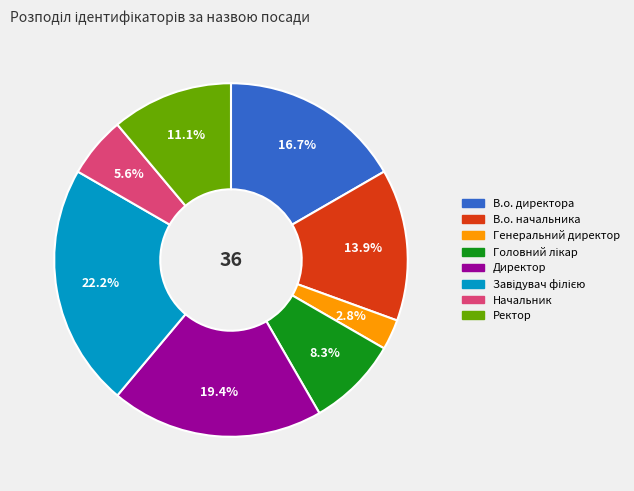

To the nearest percent, what portion does Начальник represent?

6%